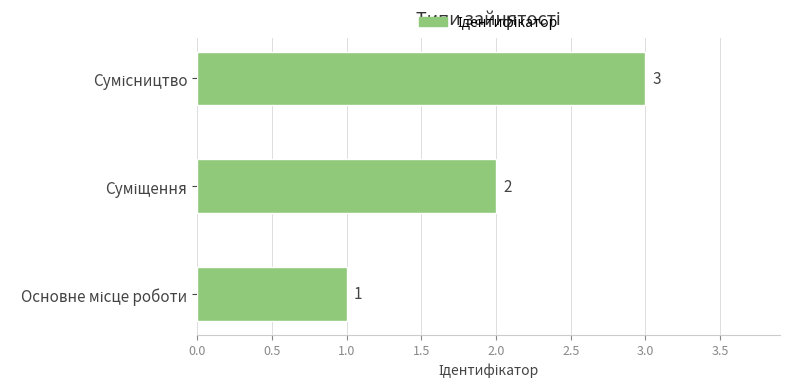

What is the smallest value displayed?

1